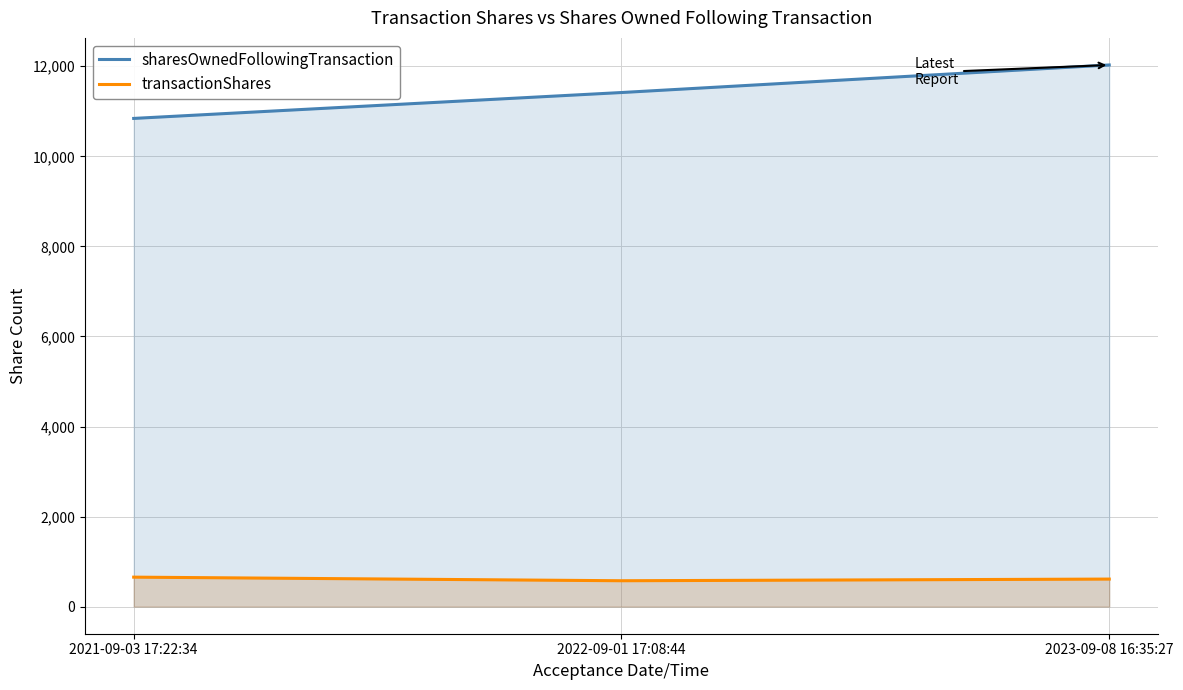

Where is transactionShares nearest to the value 615?

2023-09-08 16:35:27